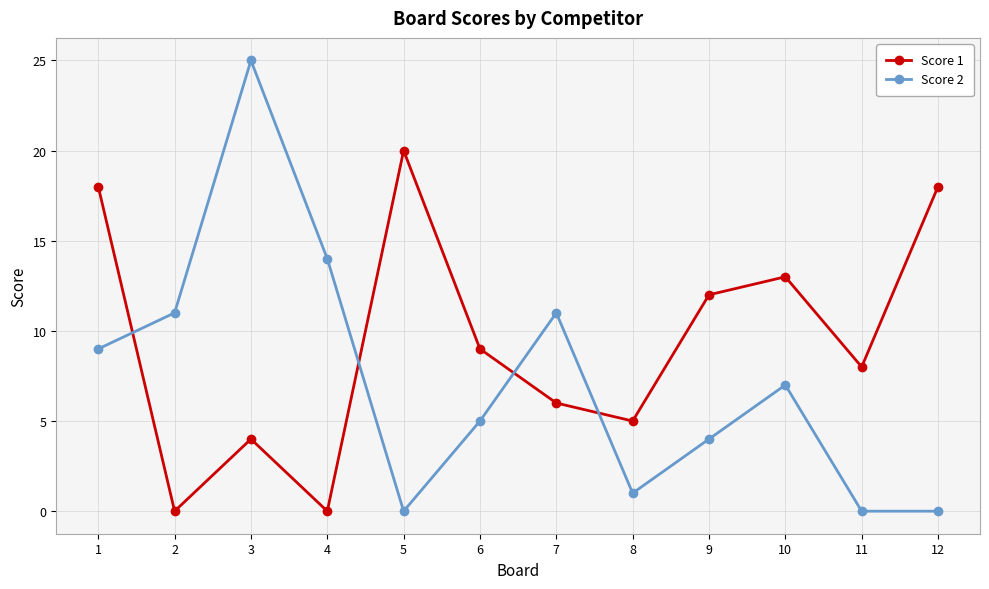

How many data points does each series have?

12